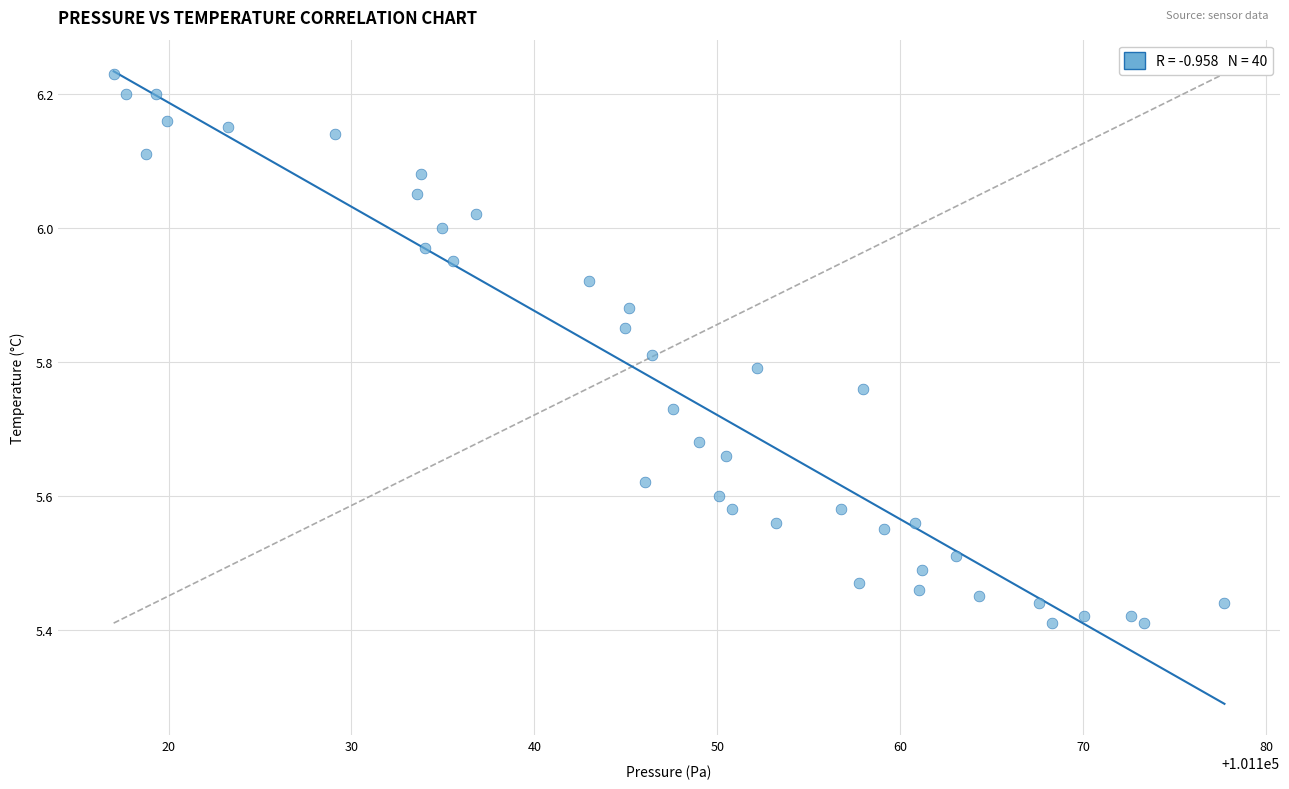

What is the range of X values (max minus min)?

60.7